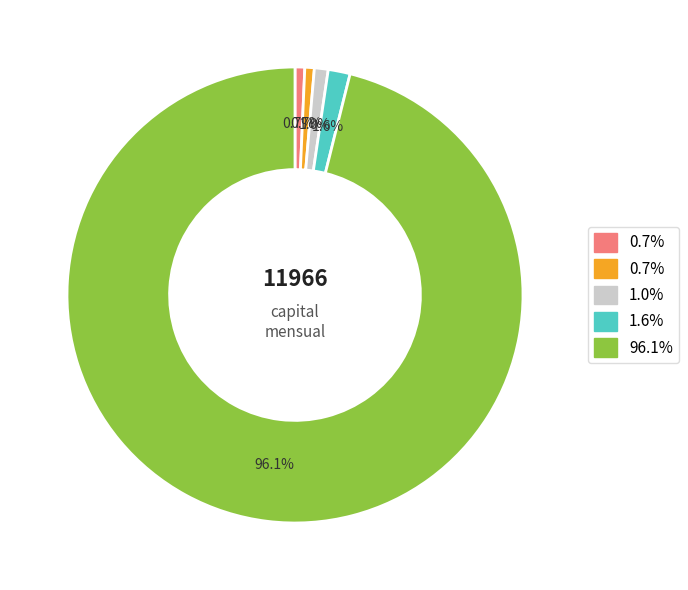

Count the number of slices in the pie.

5